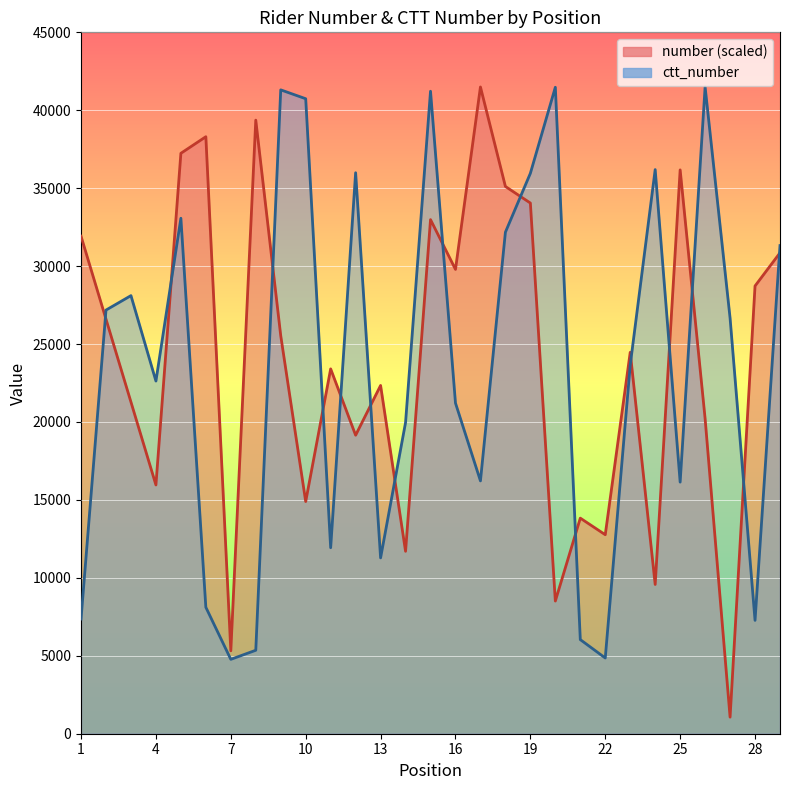

Which series has the largest total across all categories?

number